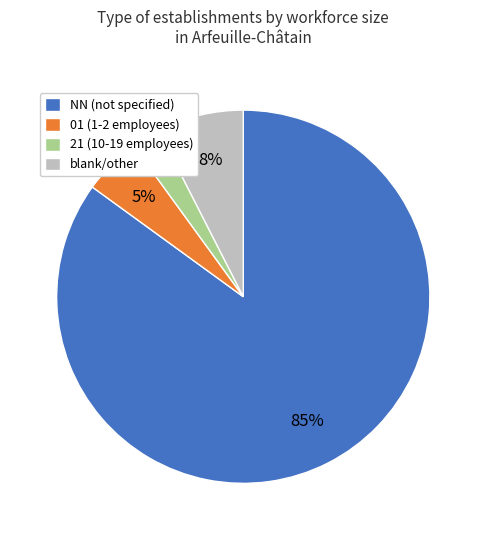

To the nearest percent, what is the difference between the largest and smallest slice percentages?

83%